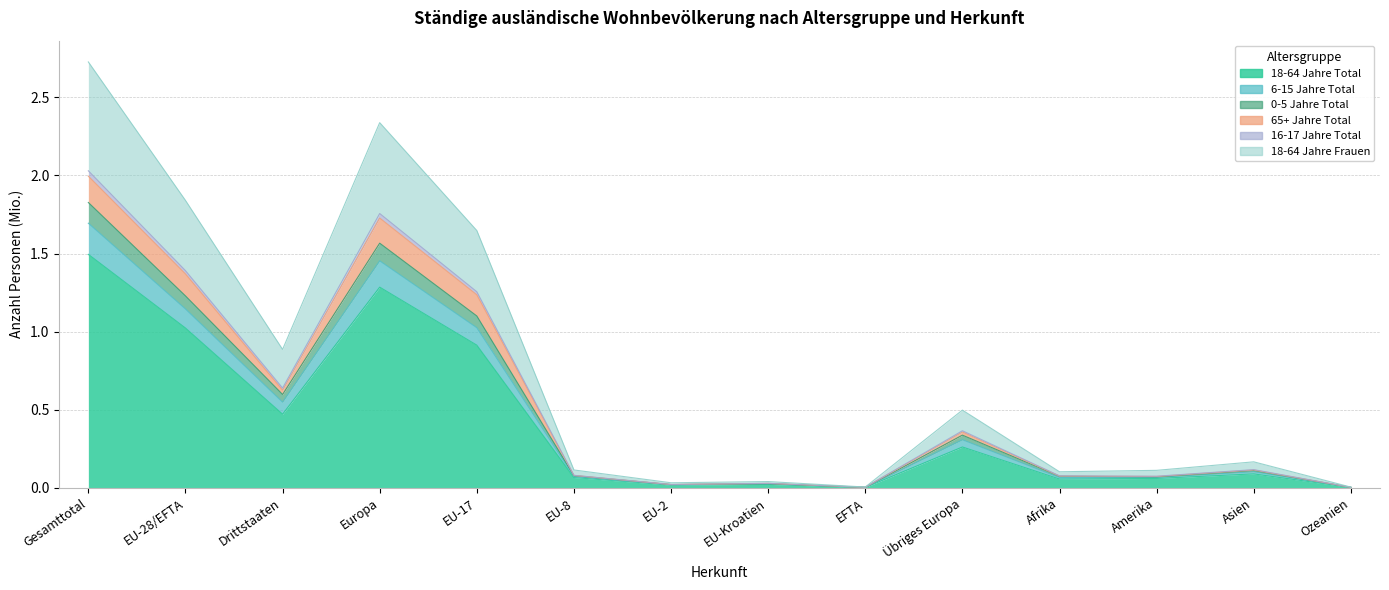

What is the difference between the highest and lowest values at EU-17?

0.7